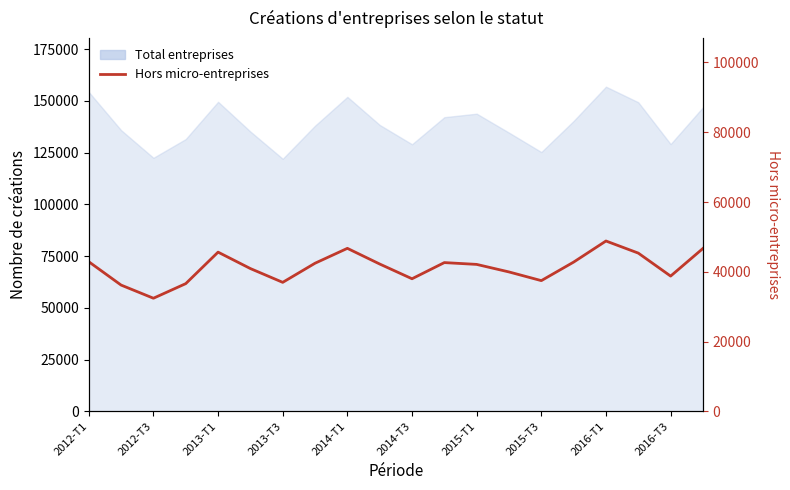

Where does the data first go above 71191?

2012-T1